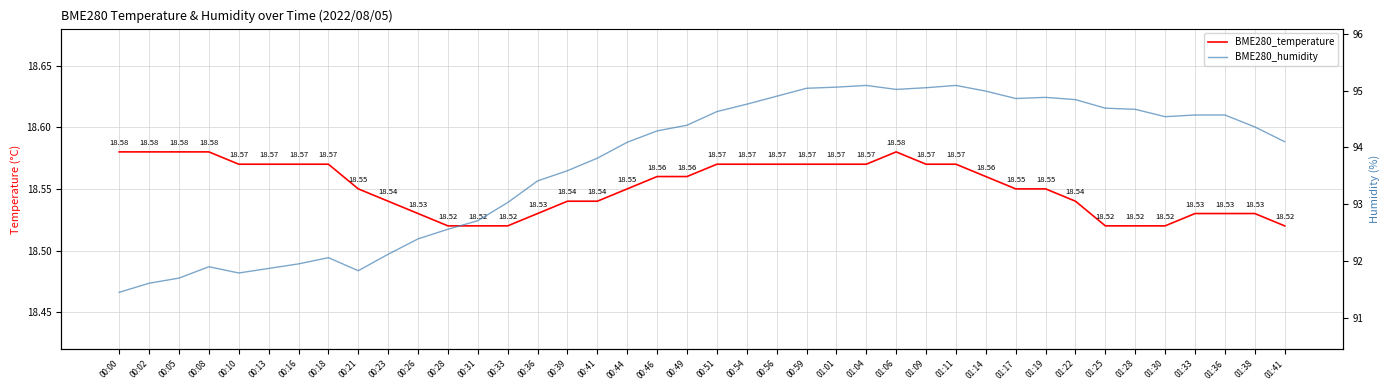

What is the lowest value of the BME280_temperature series?

18.5